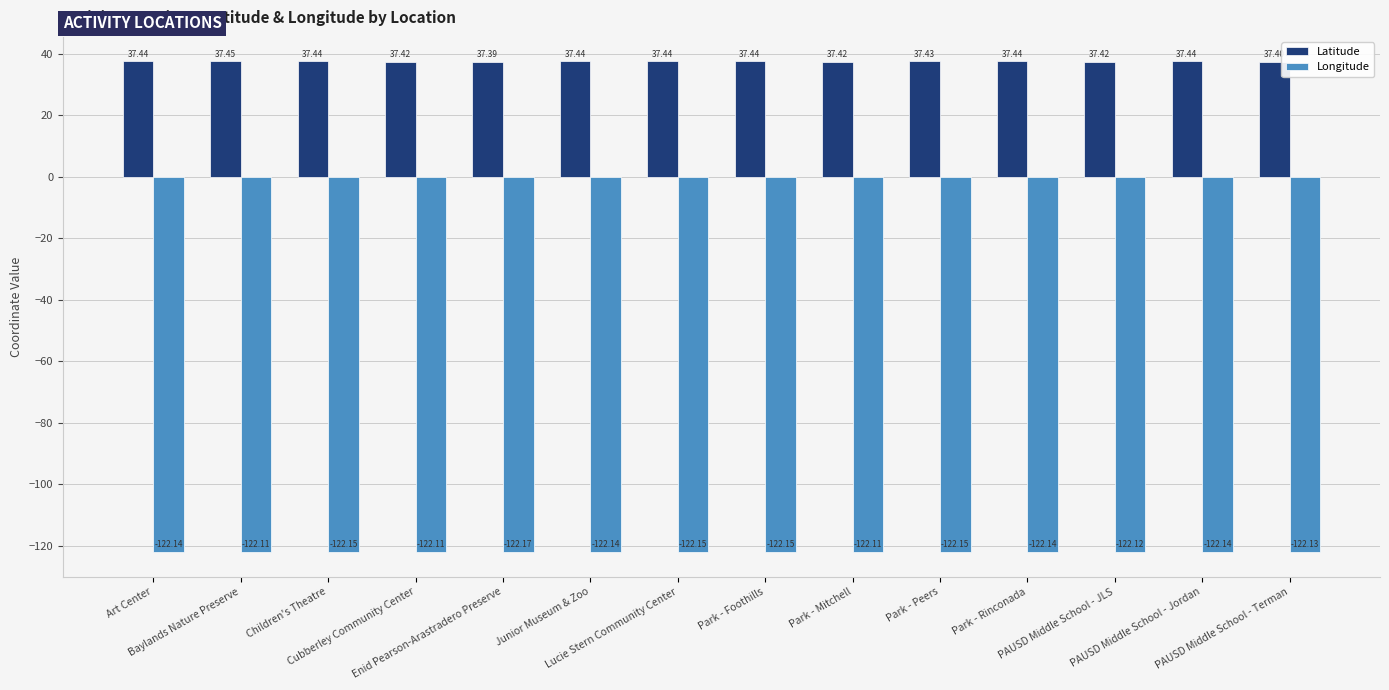

Read the Longitude value at Art Center.

-122.1